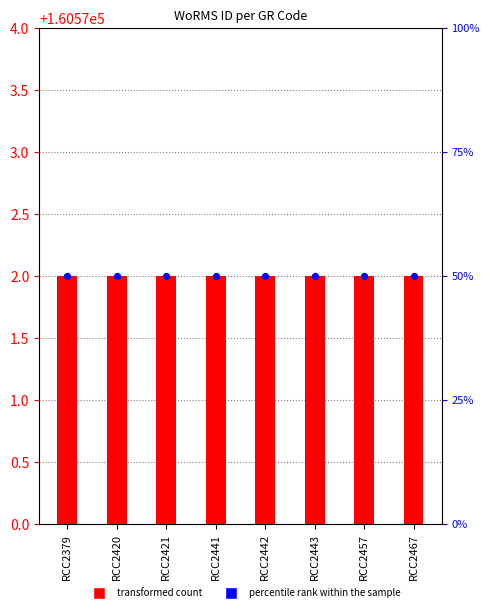

At how many categories does at least one series exceed 153604?

8